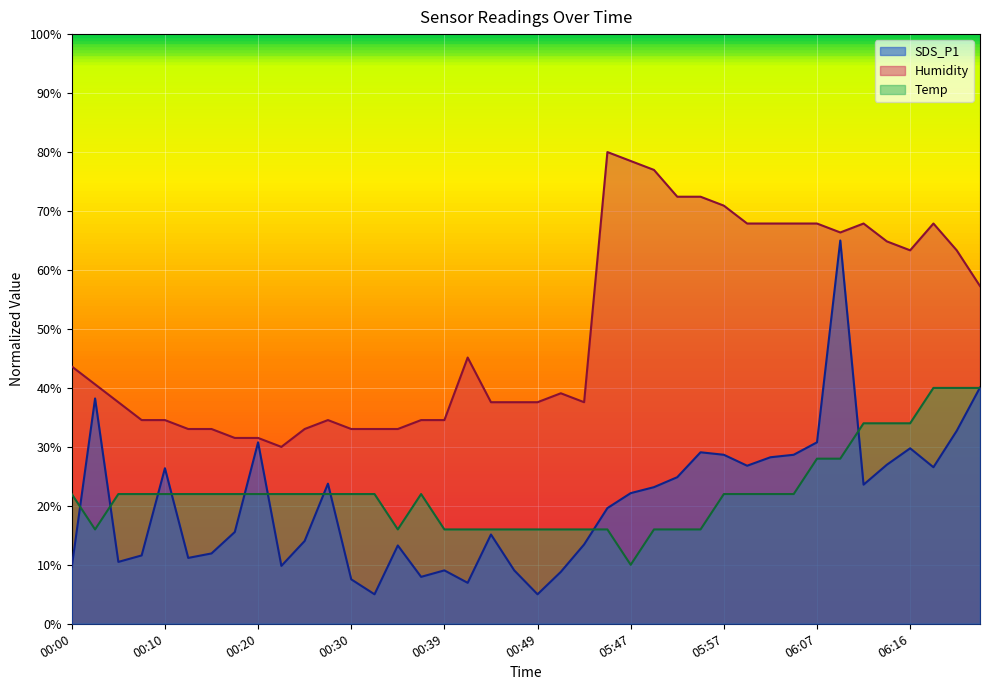

At which category does the chart reach its peak across all series?

05:45